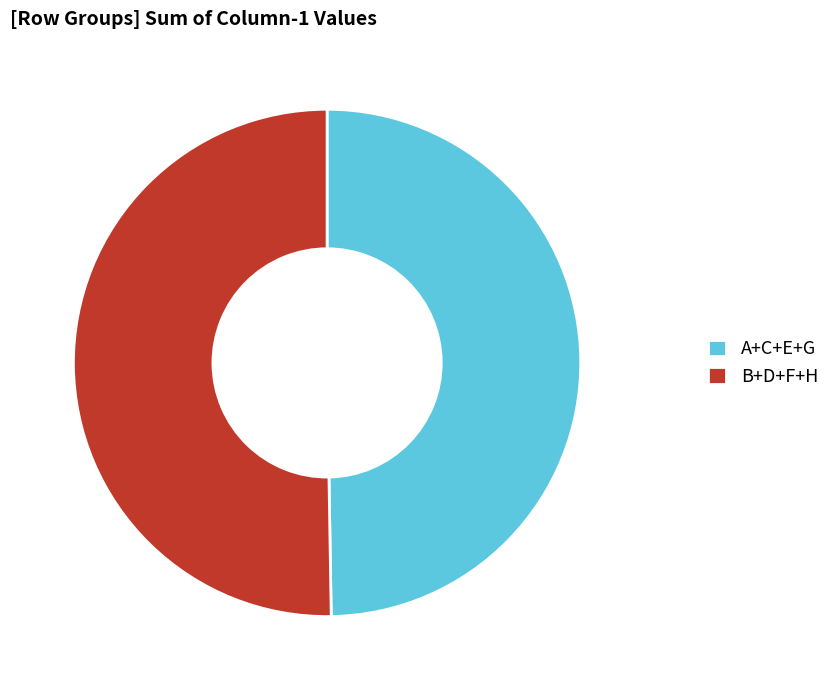

Approximately how many times larger is the value at A+C+E+G compared to B+D+F+H?

1.0